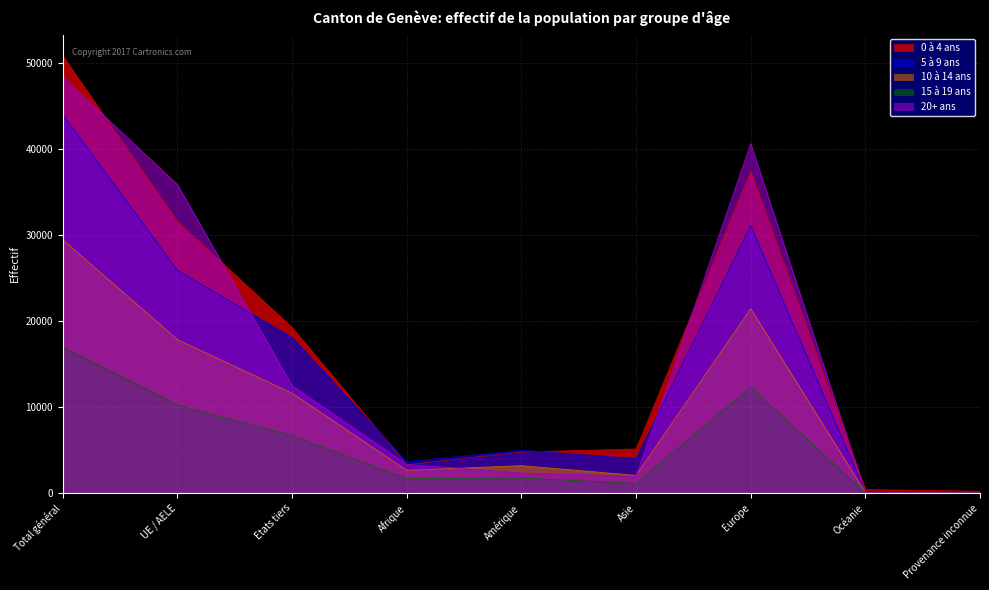

True or false: 5 à 9 ans and 15 à 19 ans intersect in this chart.

False